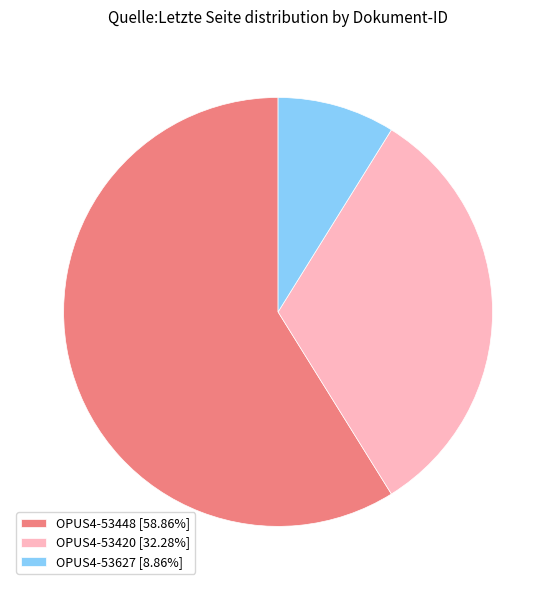

What is the smallest slice in the pie chart?

OPUS4-53627